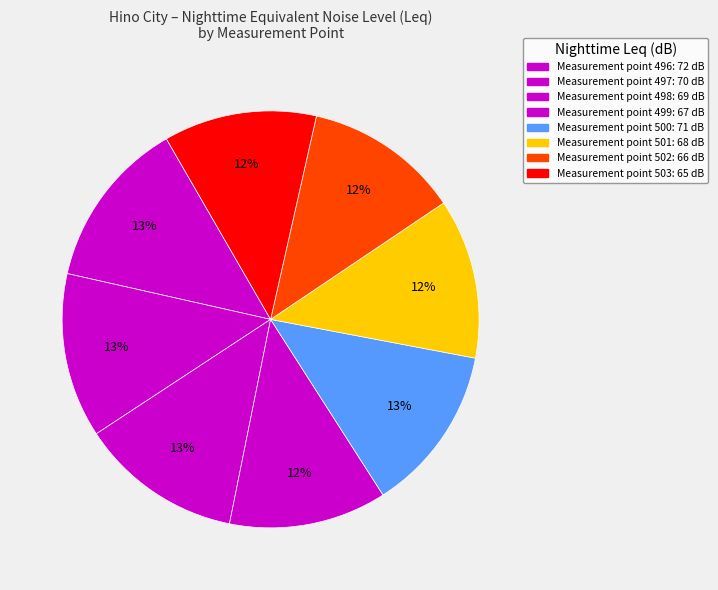

Rank the categories by value from highest to lowest.

496, 500, 497, 498, 501, 499, 502, 503